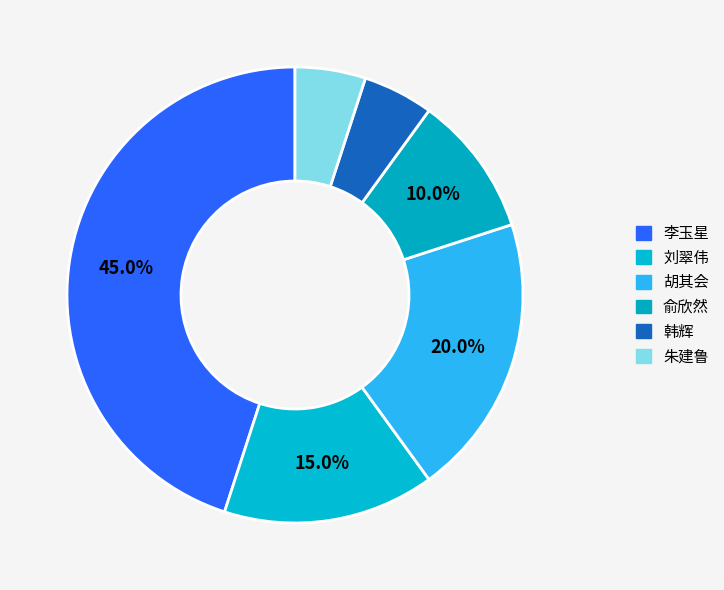

How many segments does this pie chart have?

6